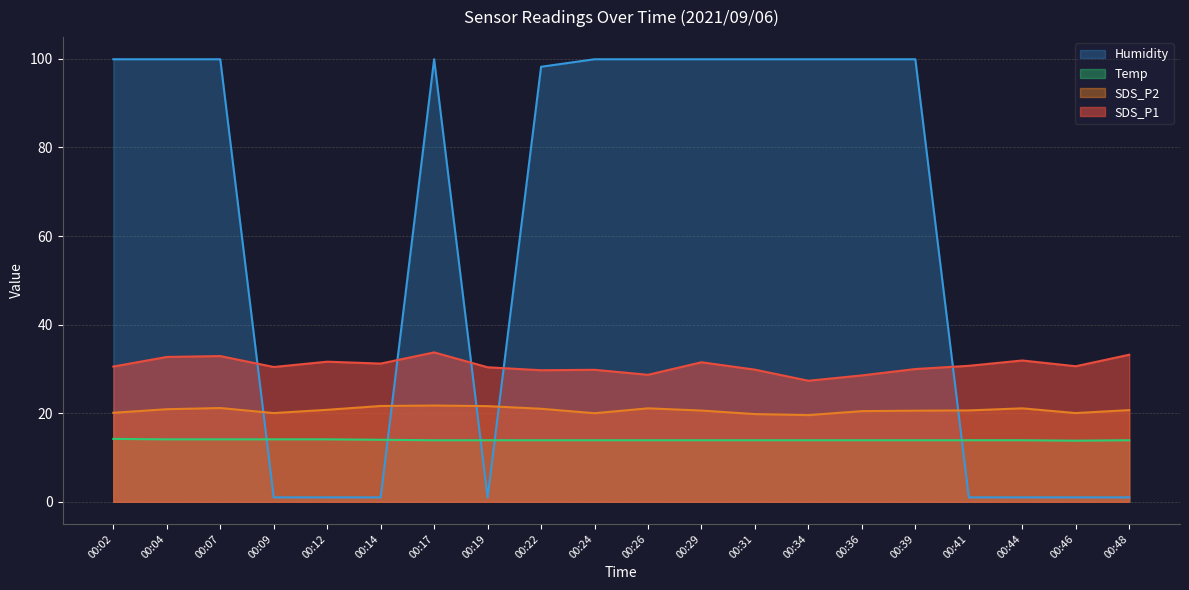

Reading left to right, extract all data points from this chart.

SDS_P1: 30.5	32.7	32.9	30.4	31.6	31.2	33.7	30.4	29.7	29.8	28.7	31.5	29.8	27.3	28.5	30.0	30.7	31.9	30.6	33.2
SDS_P2: 20.1	20.9	21.2	20.0	20.8	21.6	21.7	21.6	21.0	20.0	21.1	20.6	19.8	19.6	20.5	20.6	20.6	21.1	20.0	20.7
Temp: 14.2	14.1	14.1	14.1	14.1	14.0	13.9	13.9	13.9	13.9	13.9	13.9	13.9	13.9	13.9	13.9	13.9	13.9	13.8	13.9
Humidity: 99.9	99.9	99.9	1.0	1.0	1.0	99.9	1.0	98.2	99.9	99.9	99.9	99.9	99.9	99.9	99.9	1.0	1.0	1.0	1.0